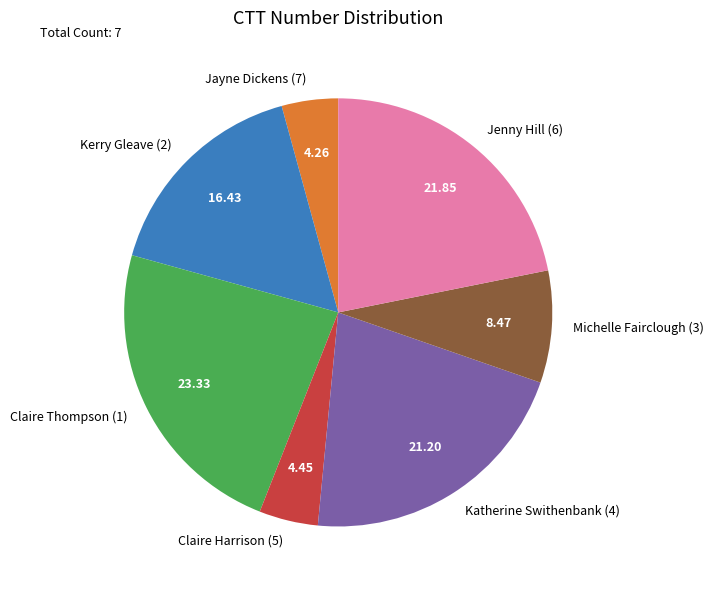

Between Claire Harrison (5) and Katherine Swithenbank (4), which is larger?

Katherine Swithenbank (4)